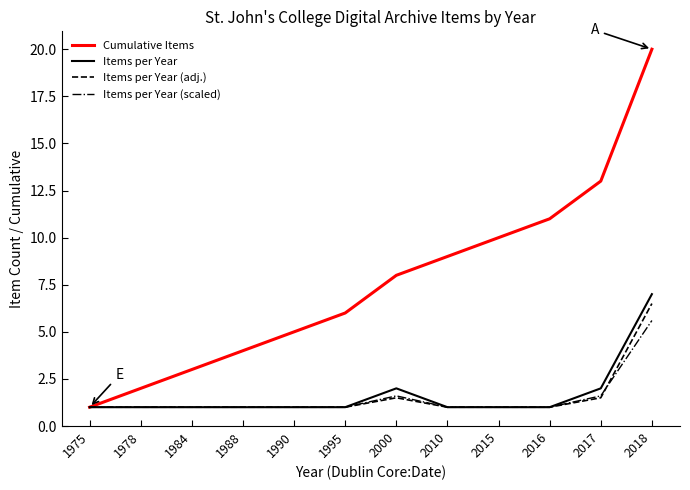

What value does the Items per Year (adj.) series have at 2017?

1.5